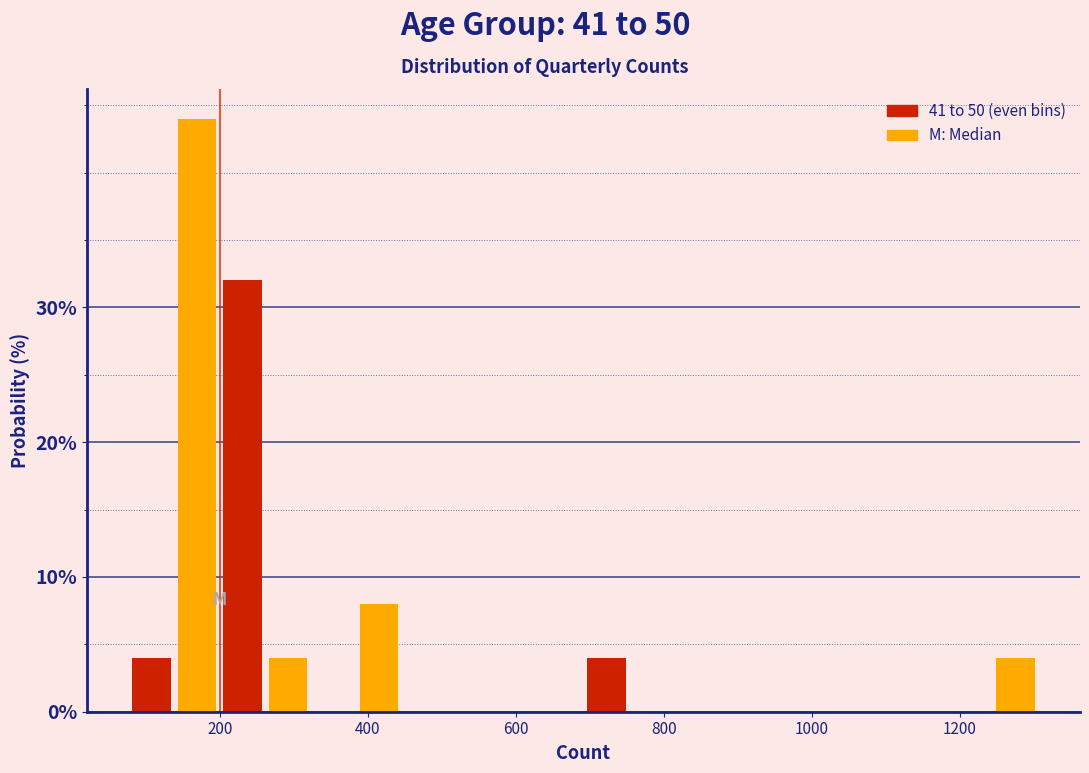

Around what value on the x-axis is the tallest bar? Give the approximate position of its centre, as read against the axis.

160